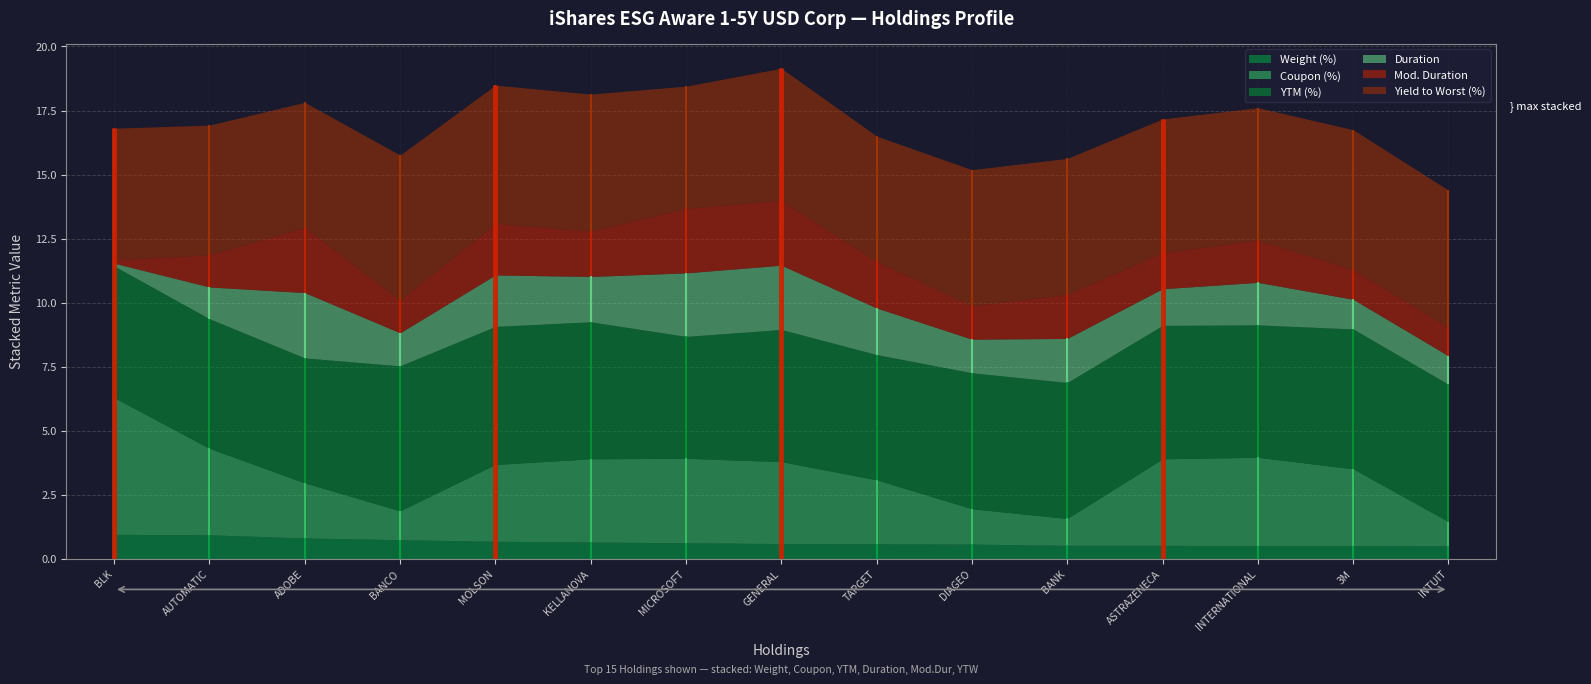

What is the value of the Yield to Worst (%) point at the 6th from the left?

5.3